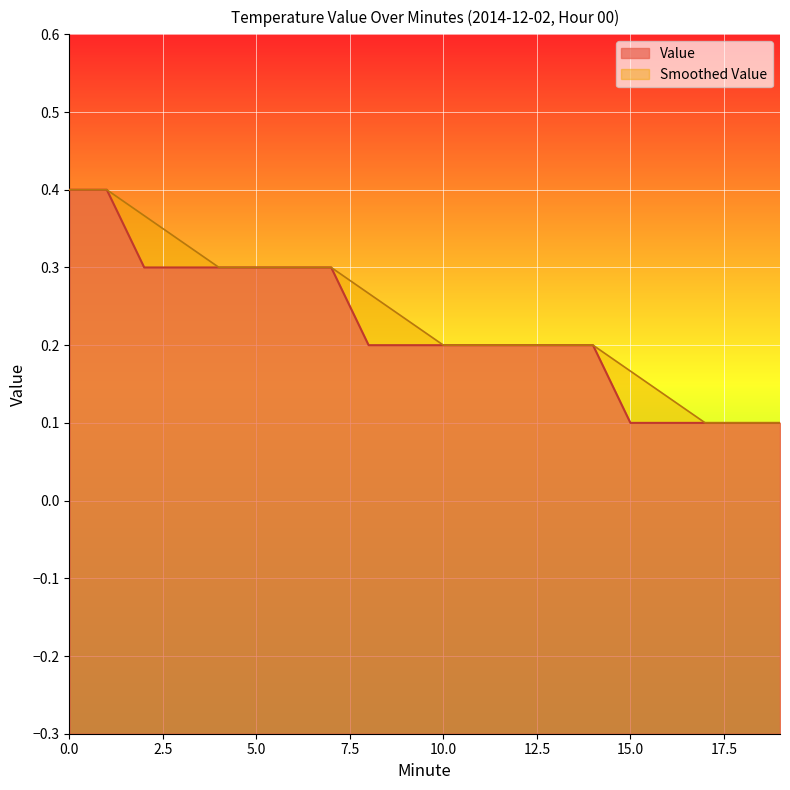

What is the maximum value shown in the chart?

0.4